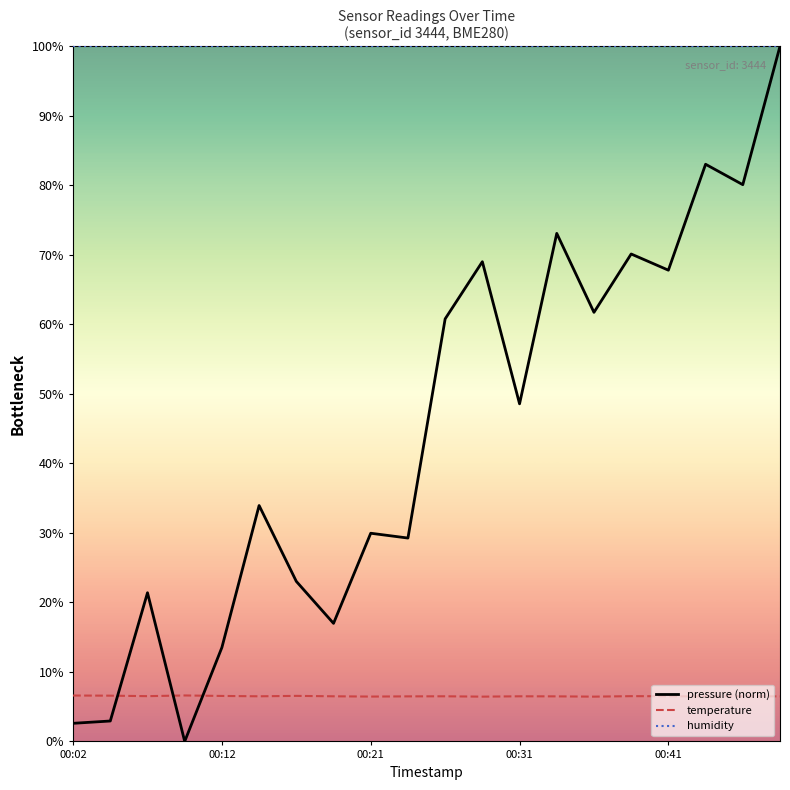

What is the difference between the second highest and second lowest values in the pressure (norm) series?

80.4